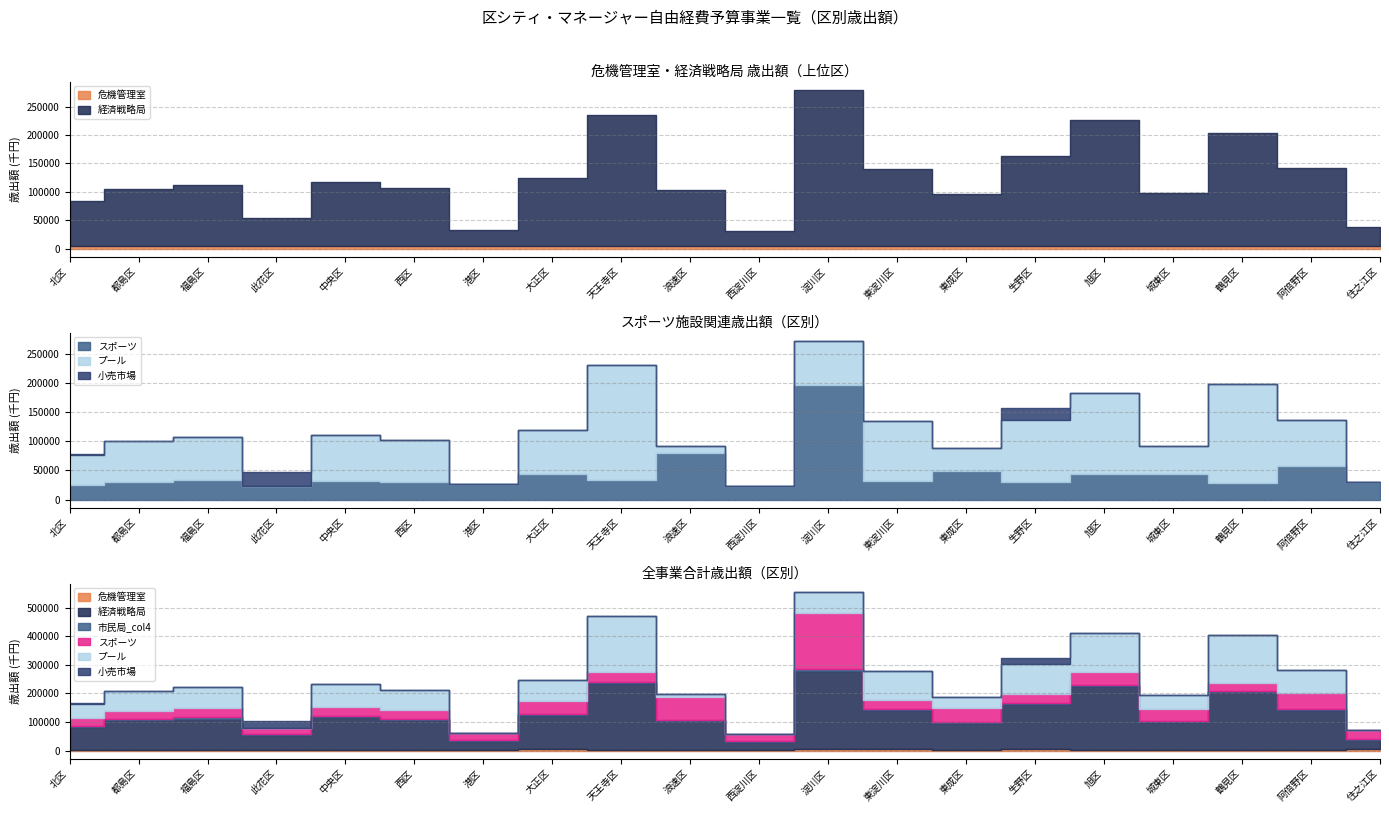

Where is 小売市場 nearest to the value 12258?

生野区